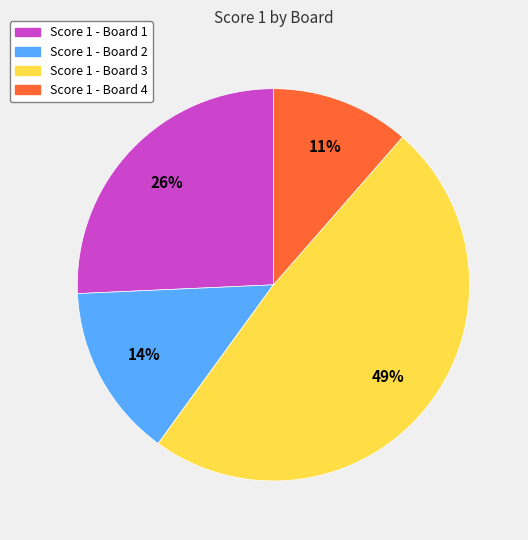

How many segments does this pie chart have?

4